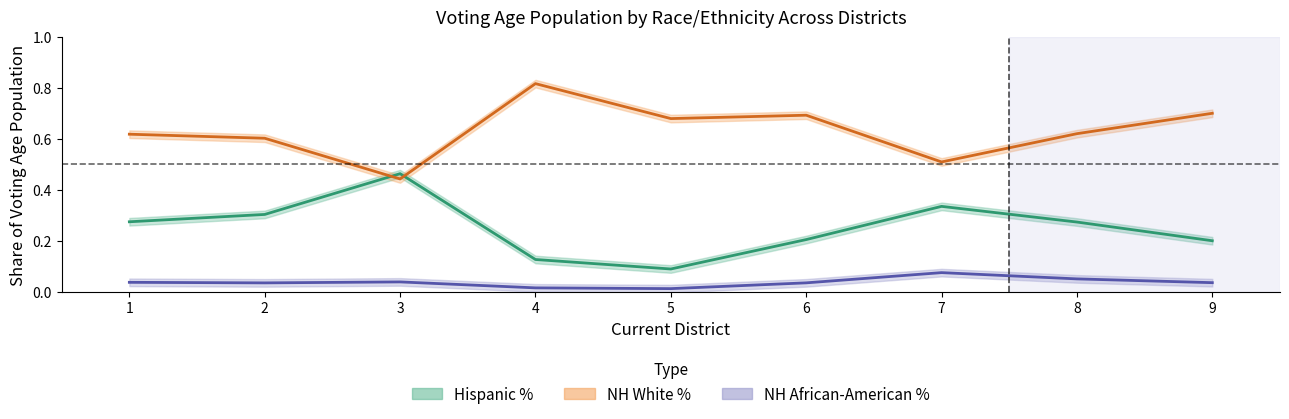

What are all the series names shown in the legend?

Hispanic %, NH White %, NH African-American %